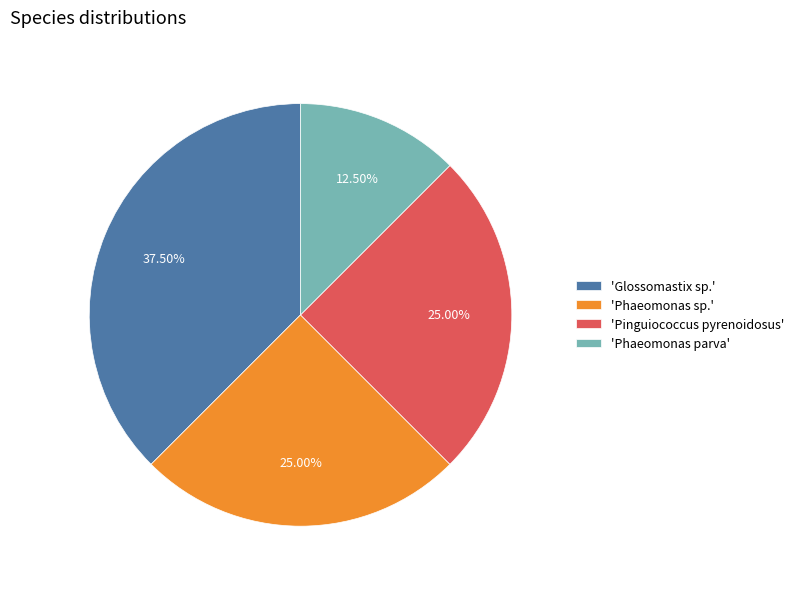

Is the sum of 'Pinguiococcus pyrenoidosus' and 'Phaeomonas parva' greater than half?

No